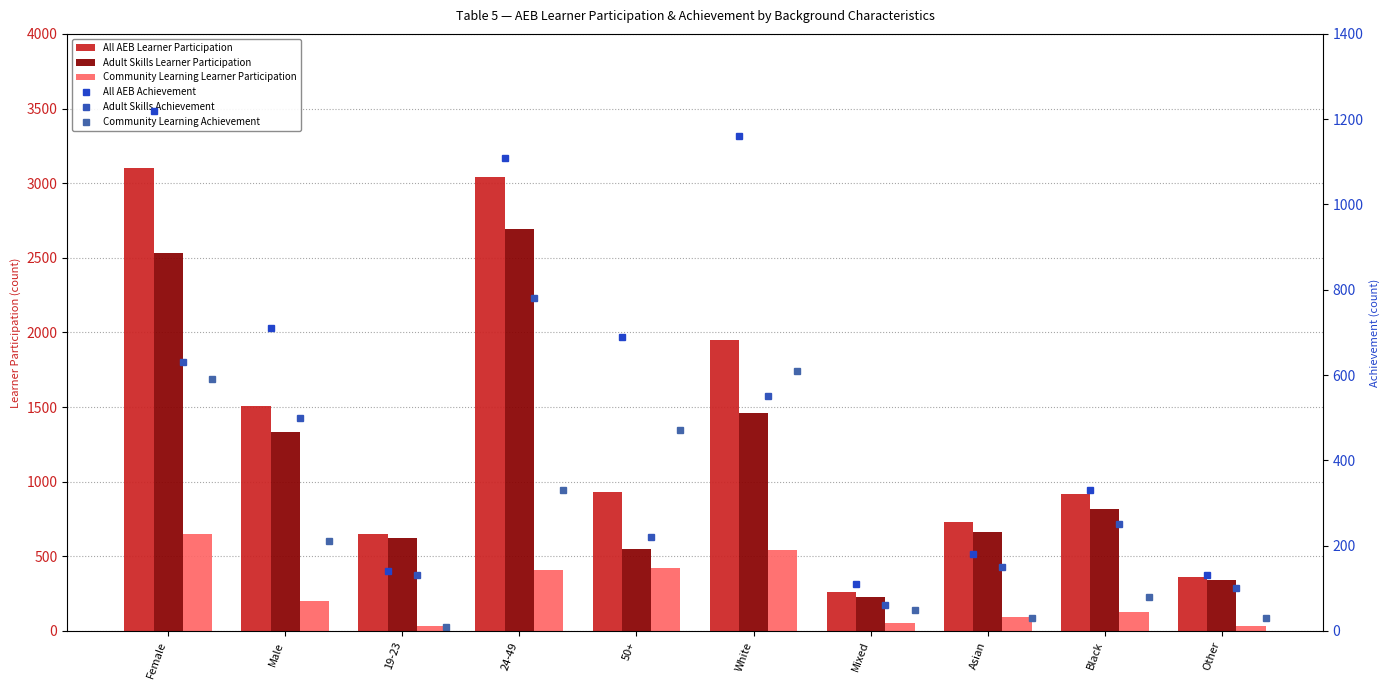

Which category has the lowest value in the All AEB Achievement series?

Mixed